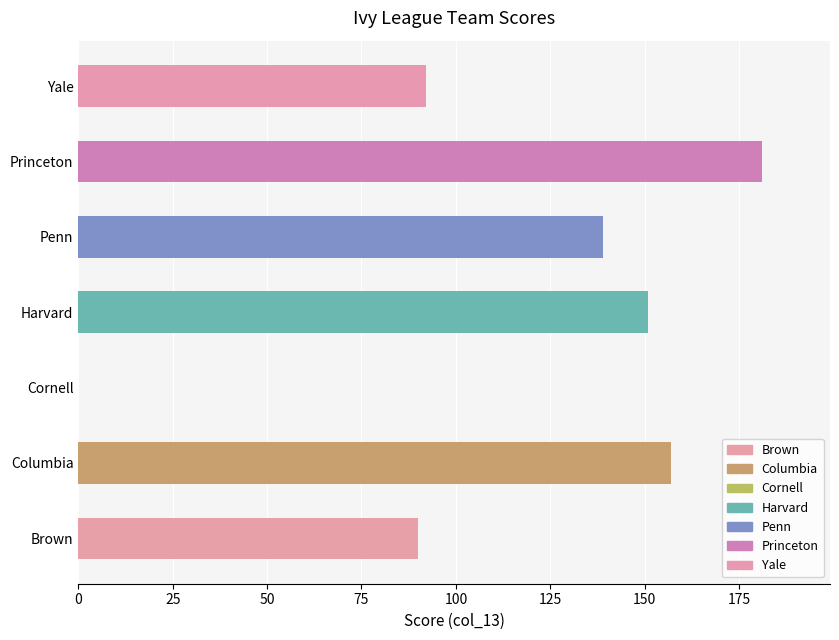

What is the approximate value at Harvard?

151